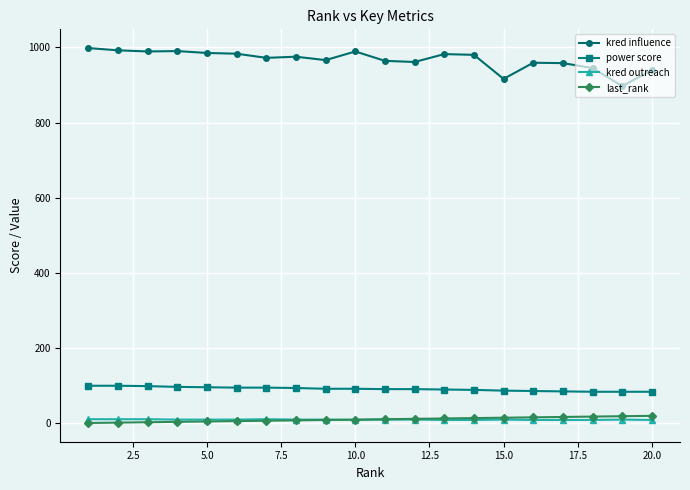

What is the value of the last_rank point at the 8th from the left?

8